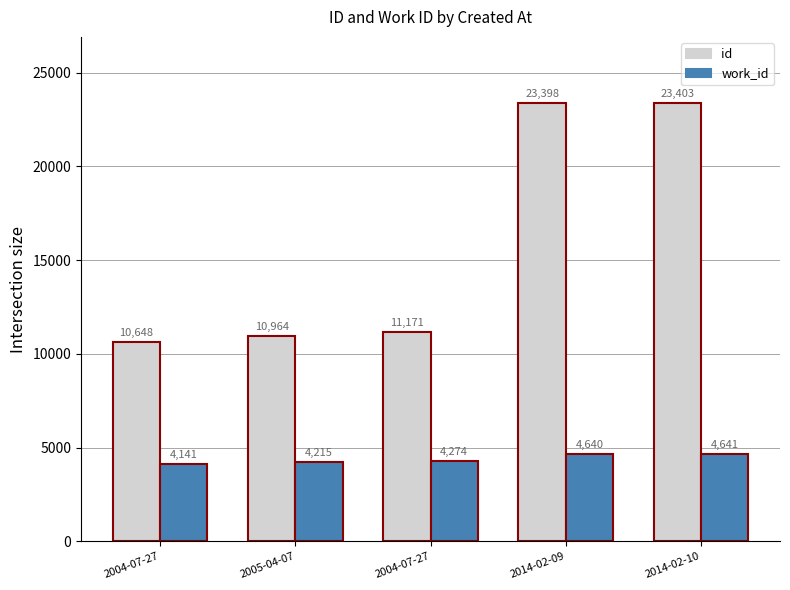

What are all the series names shown in the legend?

id, work_id